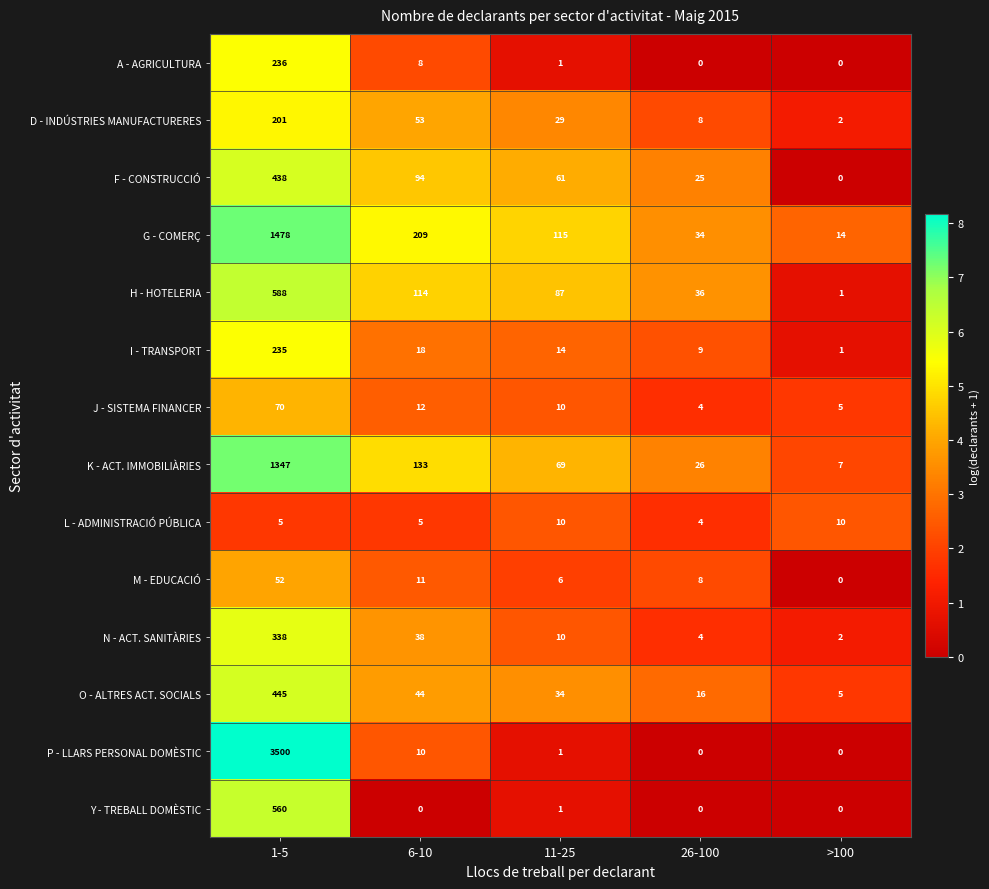

What is the minimum value for L - ADMINISTRACIÓ PÚBLICA?

4